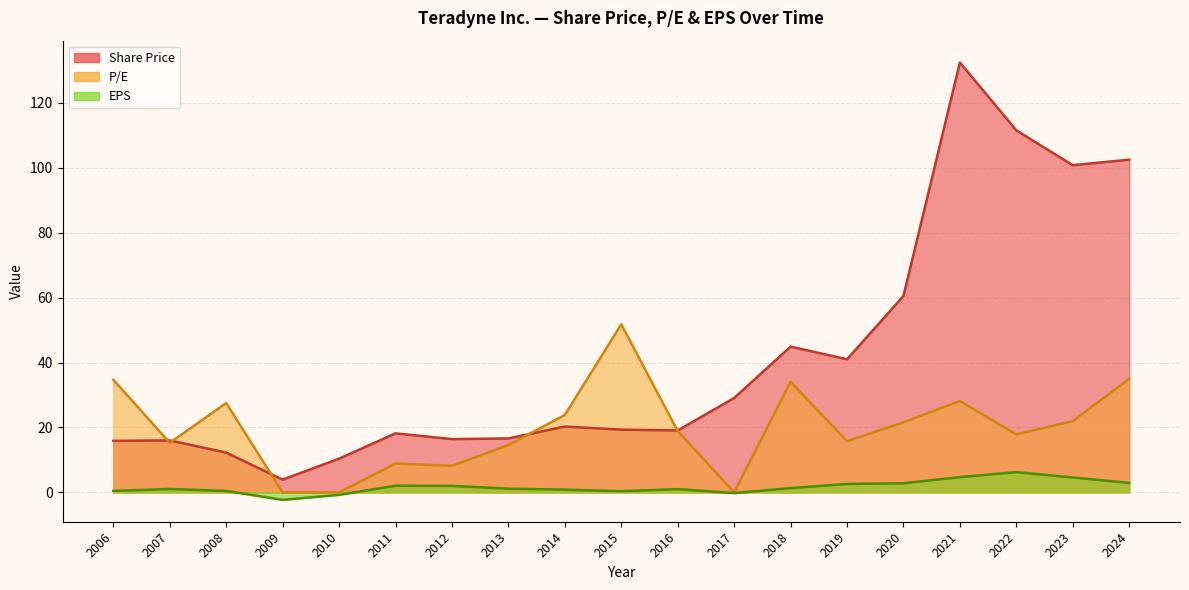

What is the difference between the second highest and second lowest values in the P/E series?

35.0